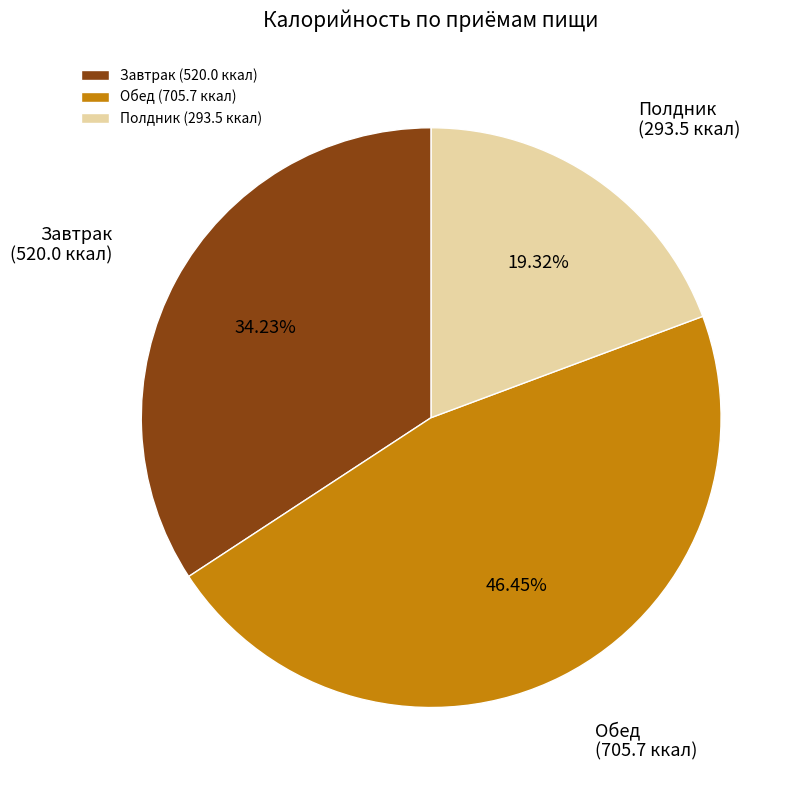

How many slices are in this pie chart?

3